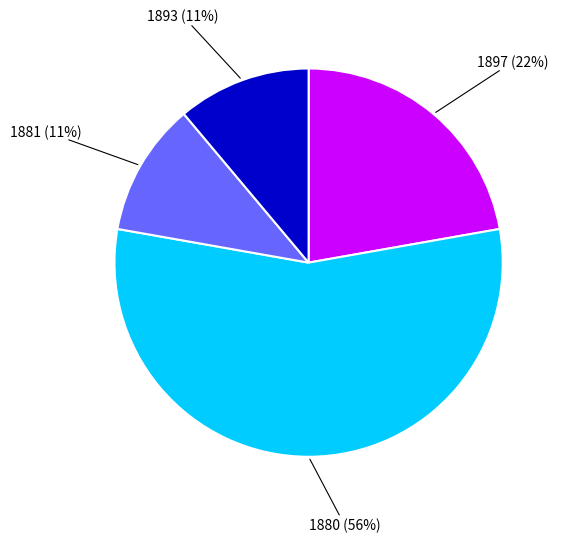

Is there a majority slice in this chart?

Yes